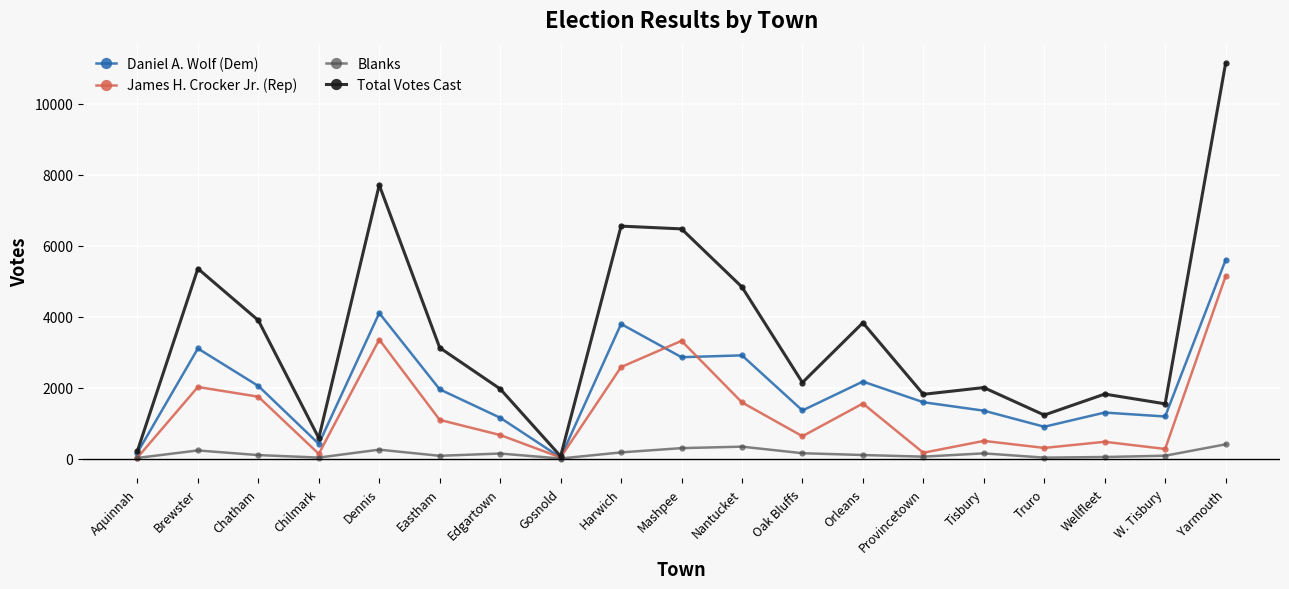

What is the minimum value shown in the chart?

4